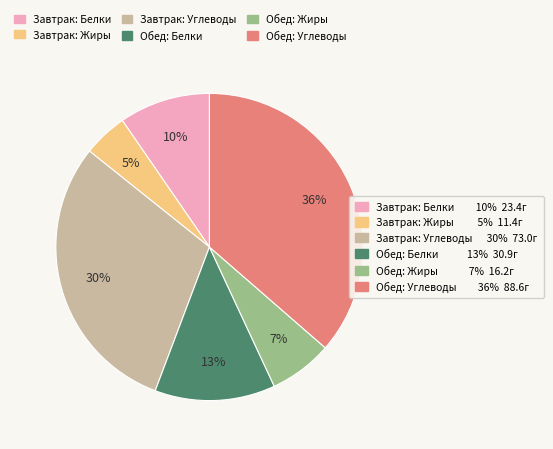

To the nearest percent, what is the average slice percentage?

17%